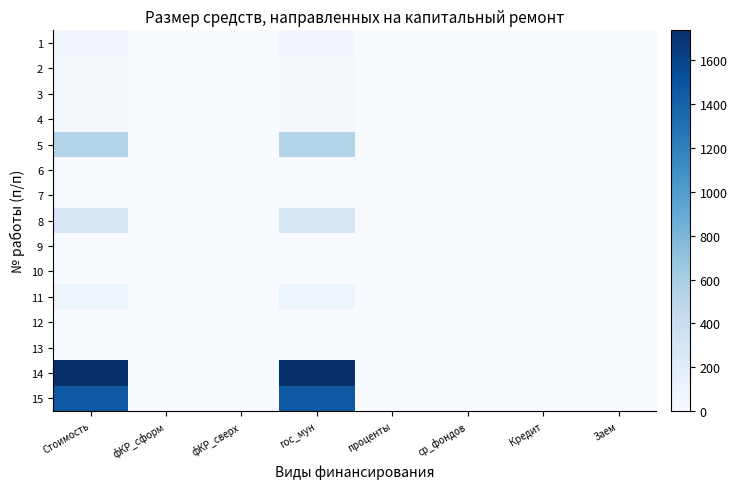

What is the difference between the highest and lowest values at гос_мун?

1735.5